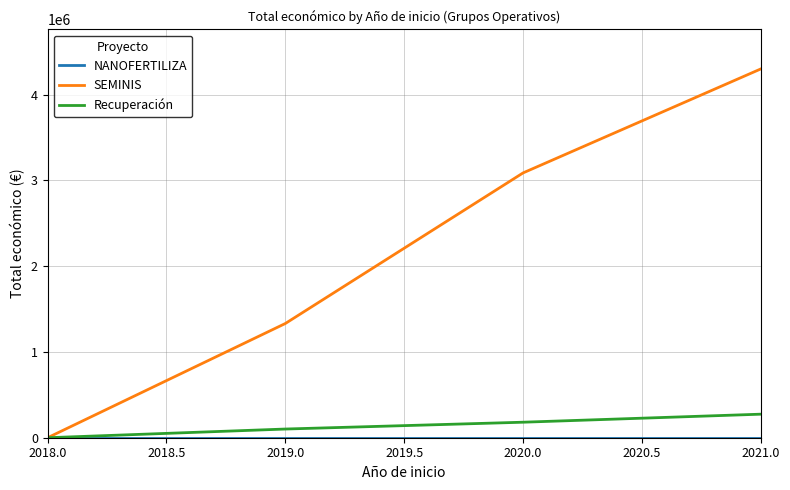

List the labels in order of SEMINIS value, largest first.

2021.0, 2020.0, 2019.0, 2018.0